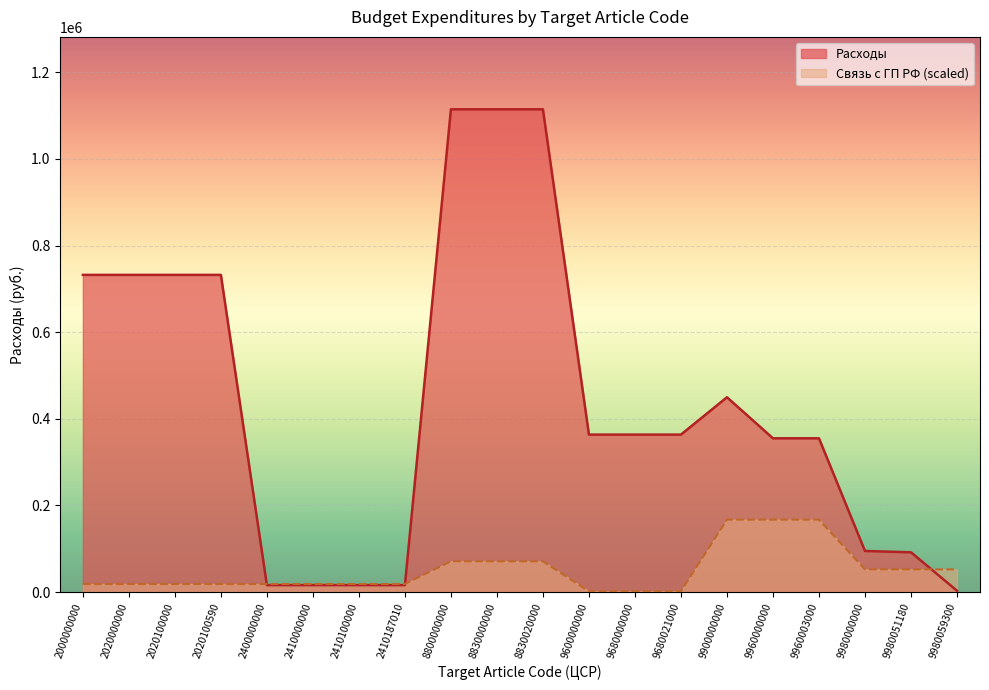

What is the spread (max minus min) of values at 2020100000?

713820.8